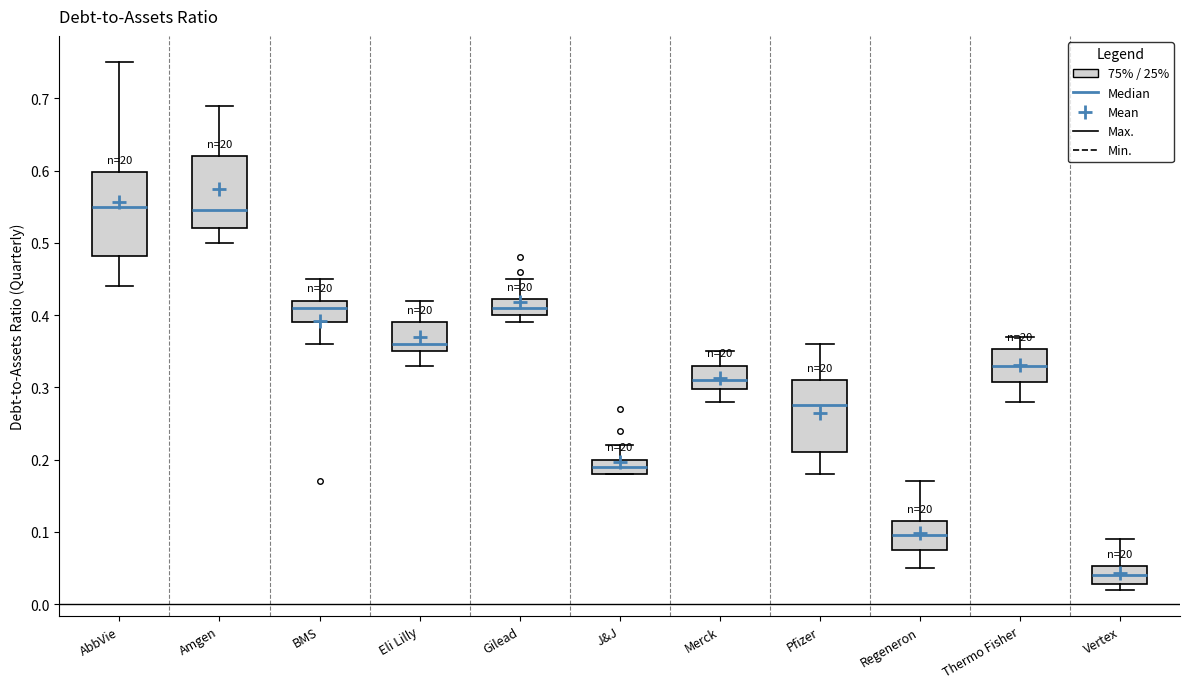

Which box is the tallest, from its lower edge to its upper edge?

AbbVie